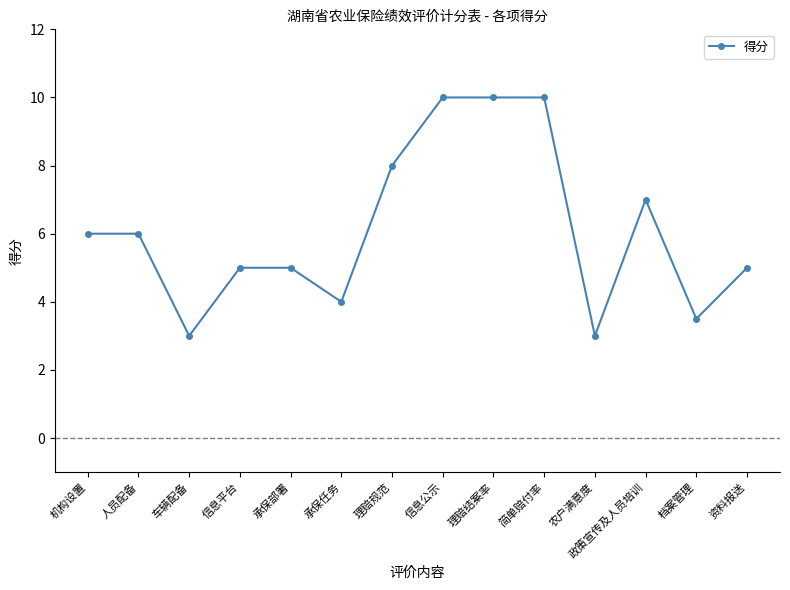

The value at 信息平台 is 5.0. True or false?

True